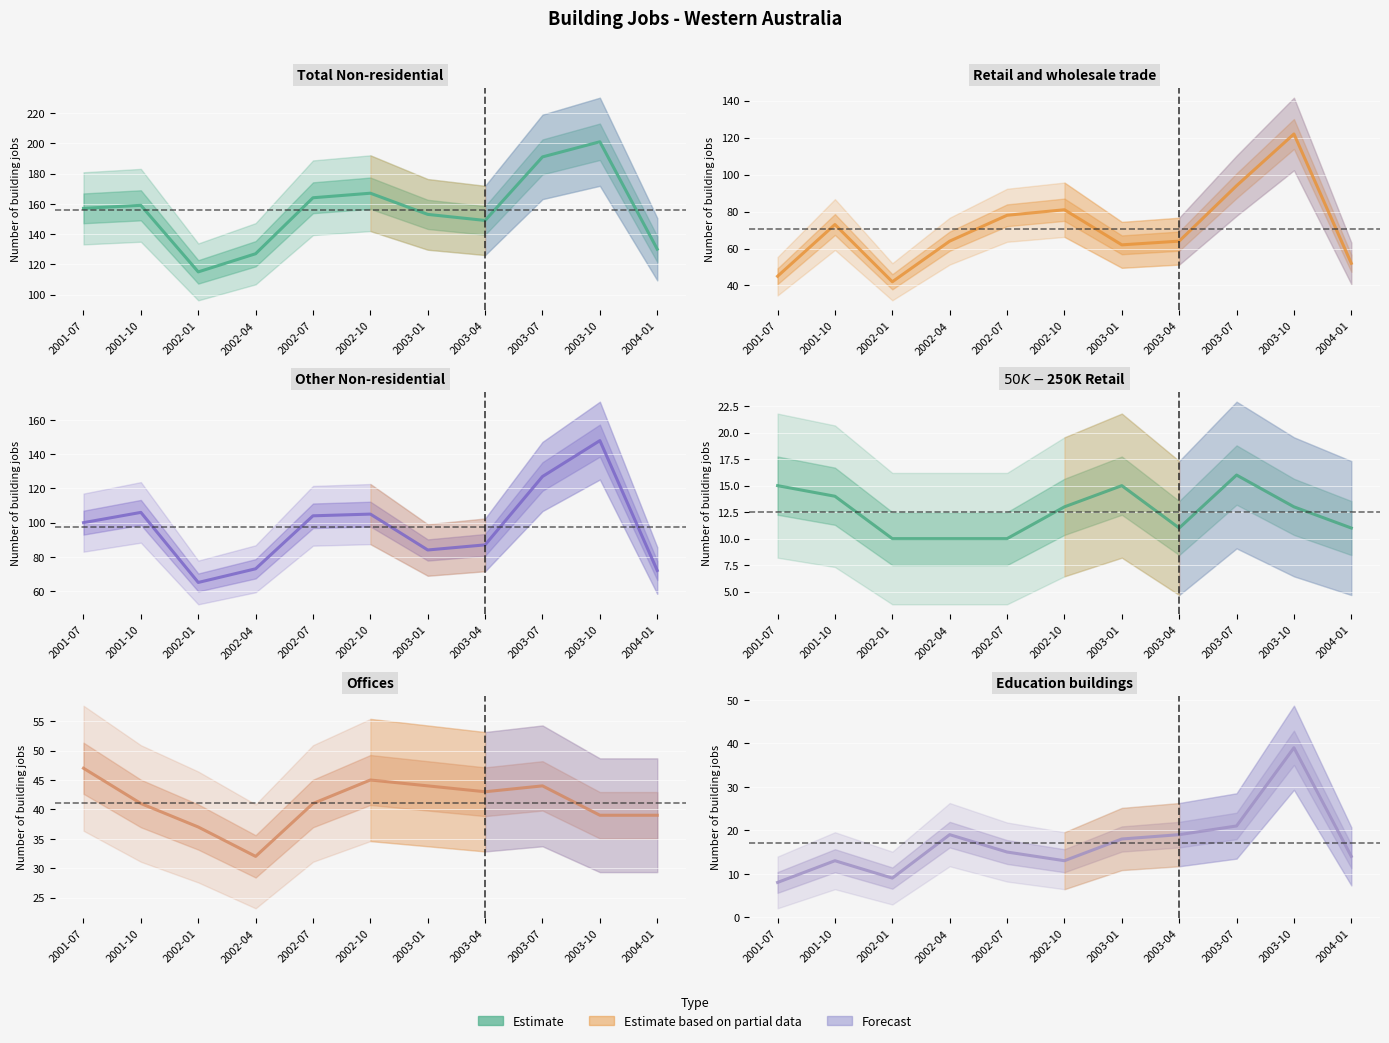

At which category does Total Non-residential reach its first local valley?

2002-01